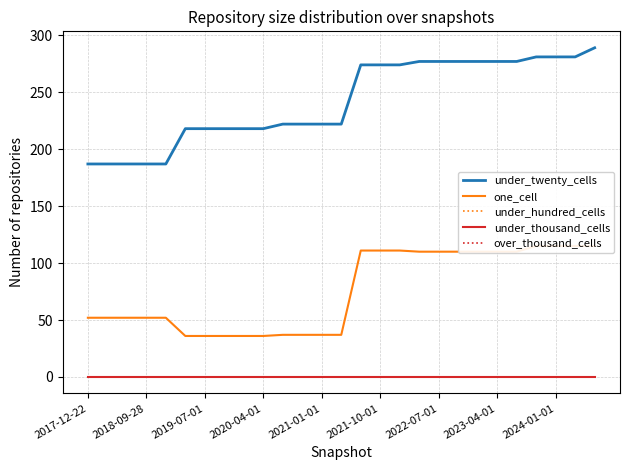

At how many categories does at least one series exceed 235?

13